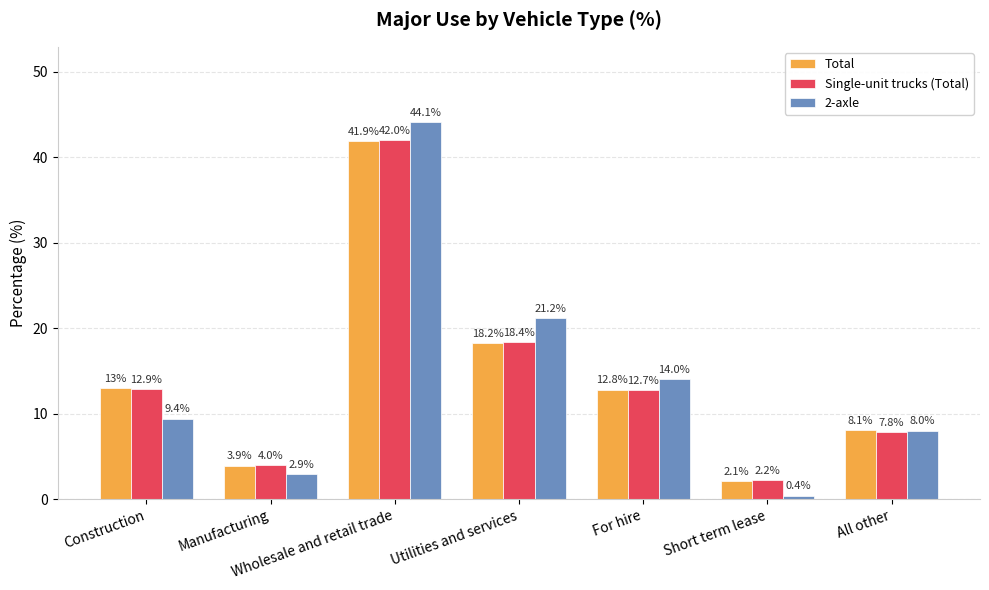

What is the value of the Single-unit trucks (Total) bar at the 2nd from the left?

4.0